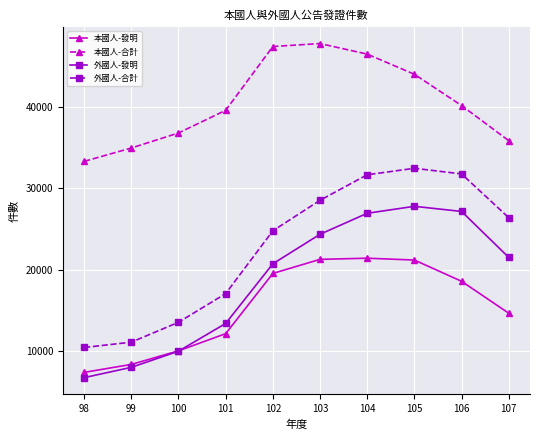

What is the average value of the 外國人-發明 series?

18652